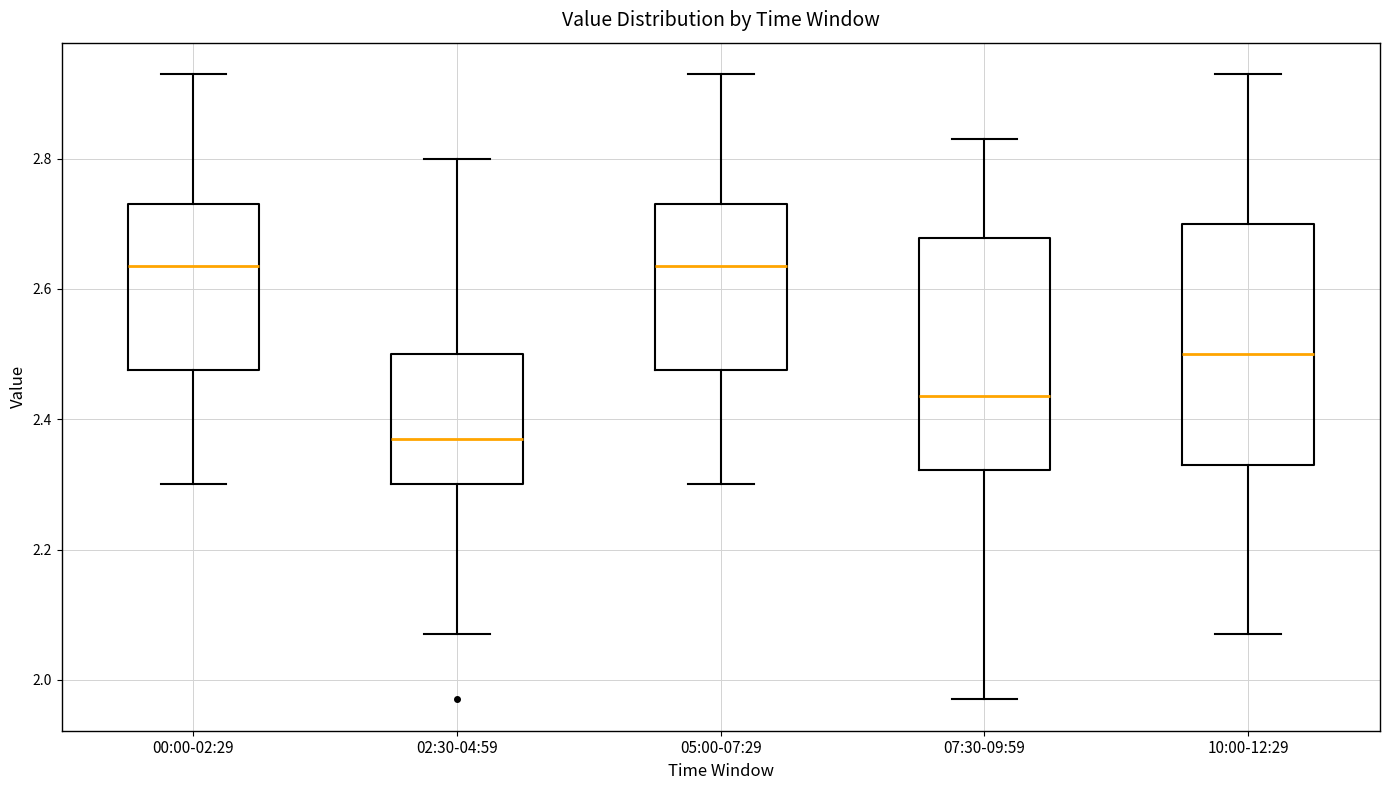

Reading left to right, transcribe this box plot: for each box, give where its median line is, the range the box spans, and where its two whiskers end, as read against the y-axis. The values are not printed on the chart, so give them approximately, as read against the axis.

00:00-02:29: median 2.64, box 2.48 to 2.74, whiskers 2.30 to 2.94
02:30-04:59: median 2.38, box 2.30 to 2.50, whiskers 2.08 to 2.80
05:00-07:29: median 2.64, box 2.48 to 2.74, whiskers 2.30 to 2.94
07:30-09:59: median 2.44, box 2.32 to 2.68, whiskers 1.98 to 2.84
10:00-12:29: median 2.50, box 2.34 to 2.70, whiskers 2.08 to 2.94